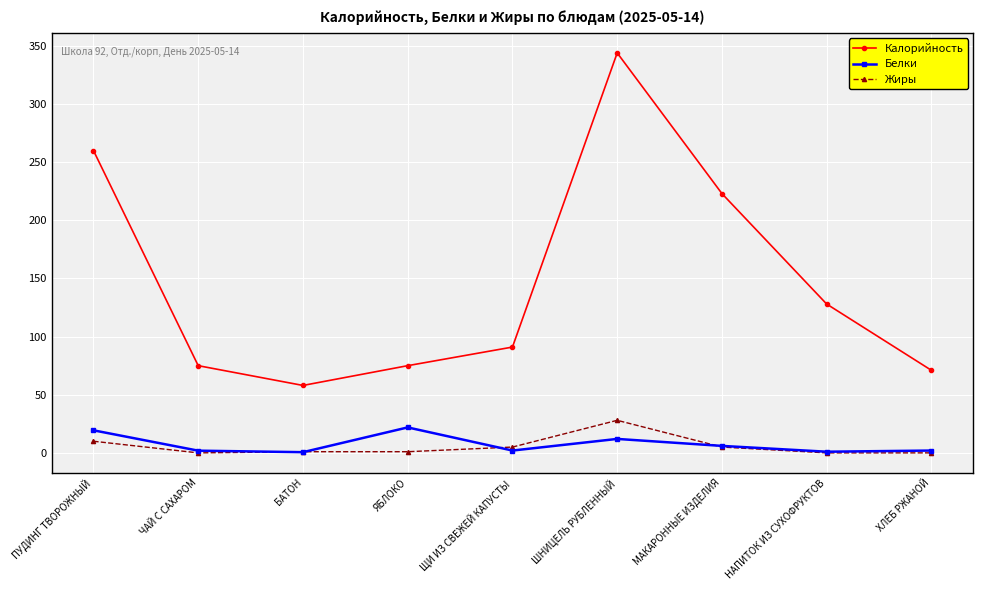

What are all the series names shown in the legend?

Калорийность, Белки, Жиры